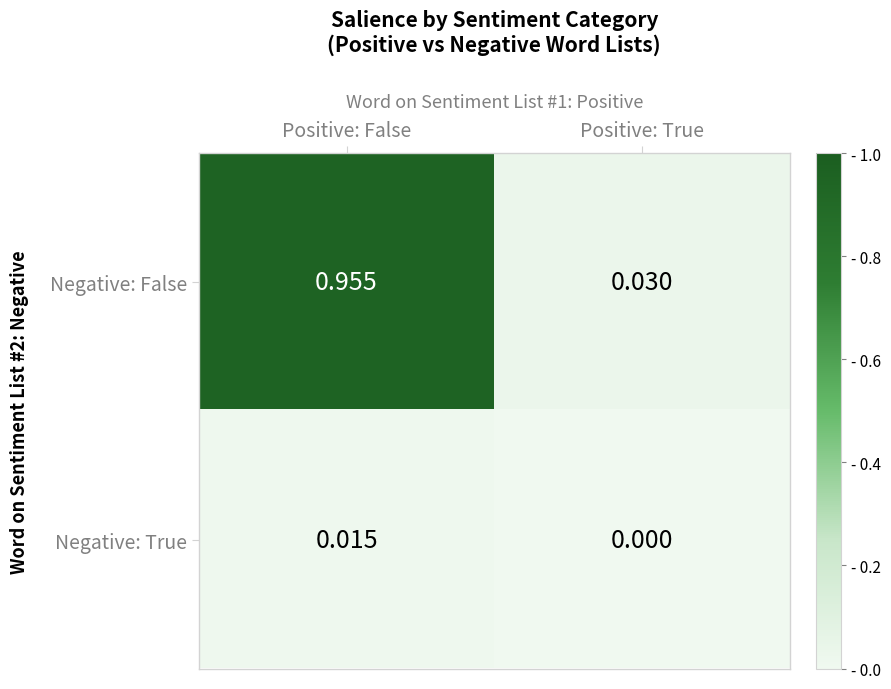

Which series has the largest total across all categories?

Negative: False